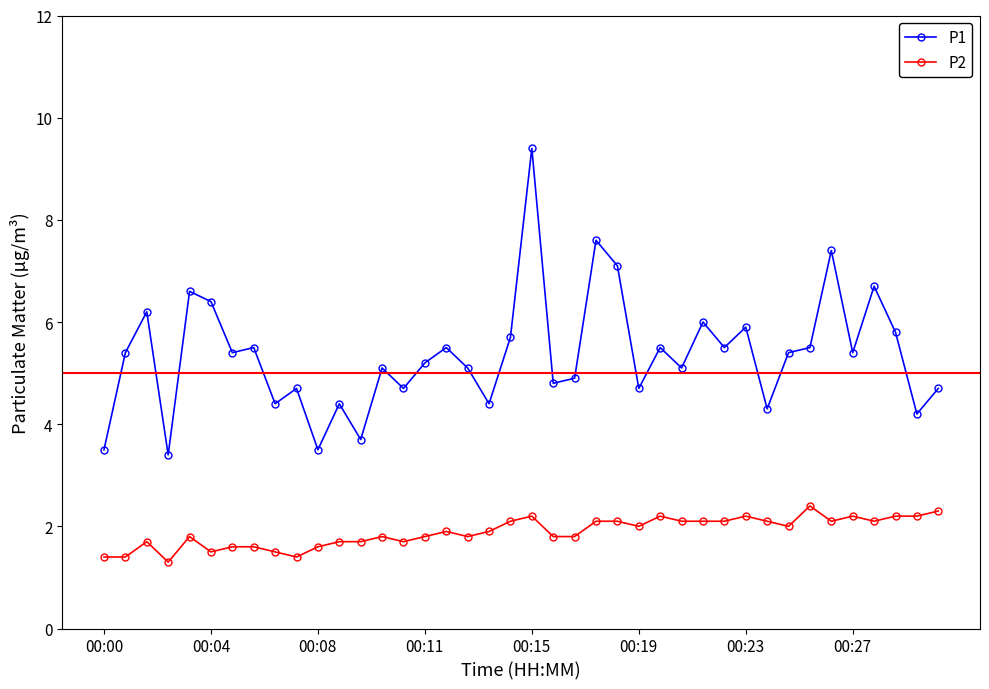

What is the value of the P1 point at the 8th from the left?

5.5